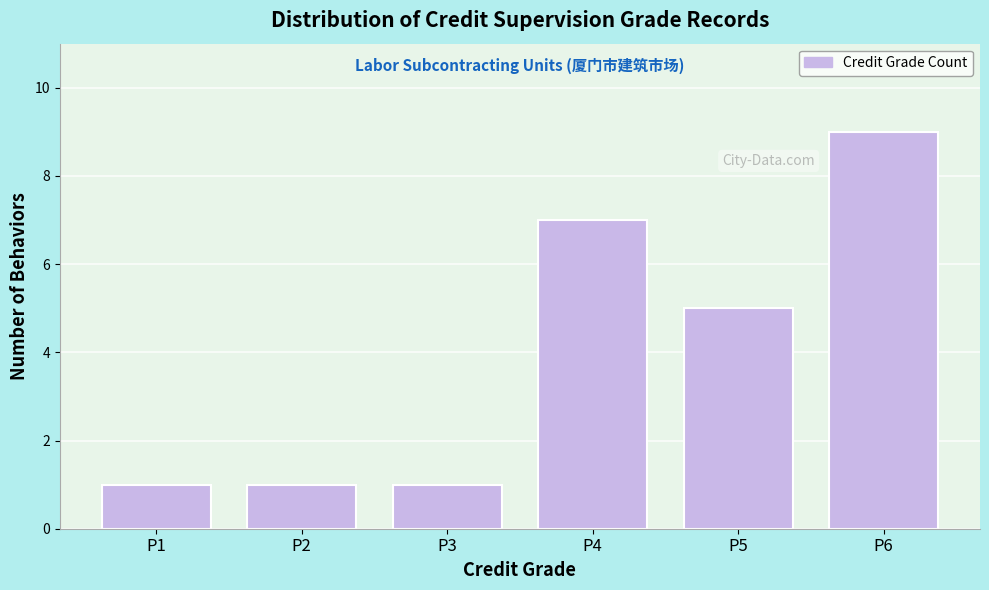

Reading left to right, transcribe all the data shown in this chart.

1	1	1	7	5	9